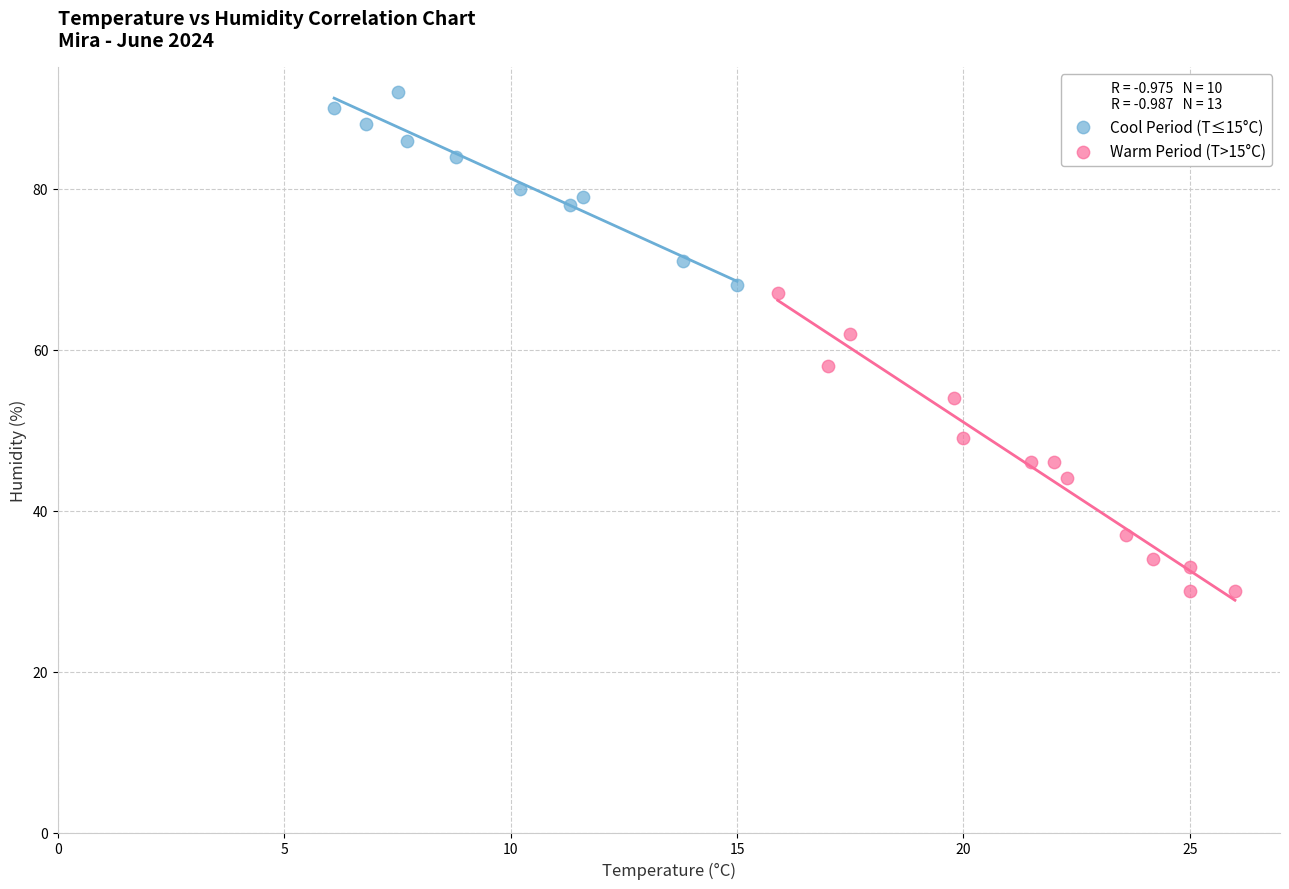

Which series reaches the minimum Y coordinate?

Warm Period (T>15°C)